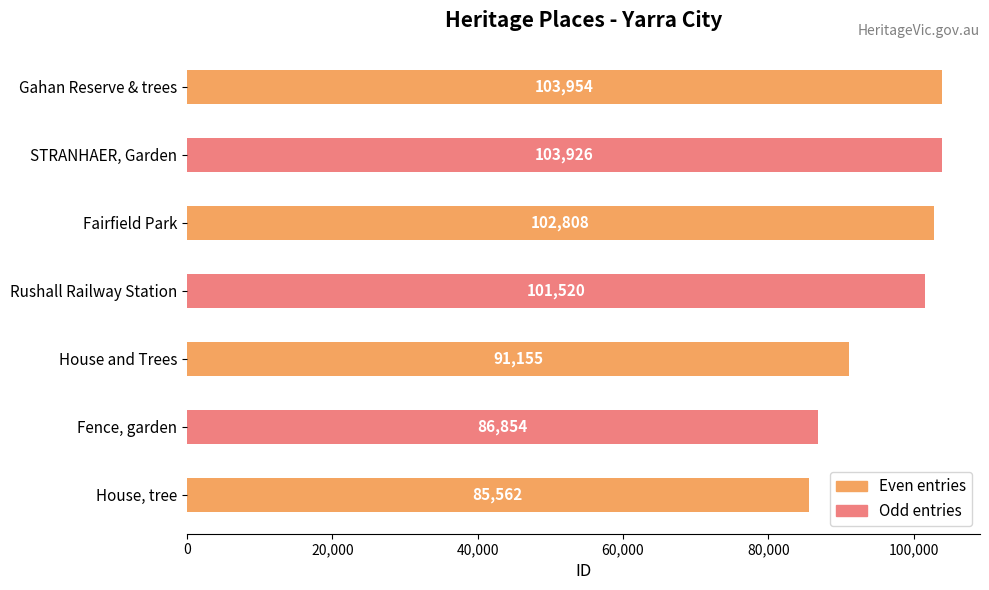

The value at STRANHAER, Garden is 42661. True or false?

False